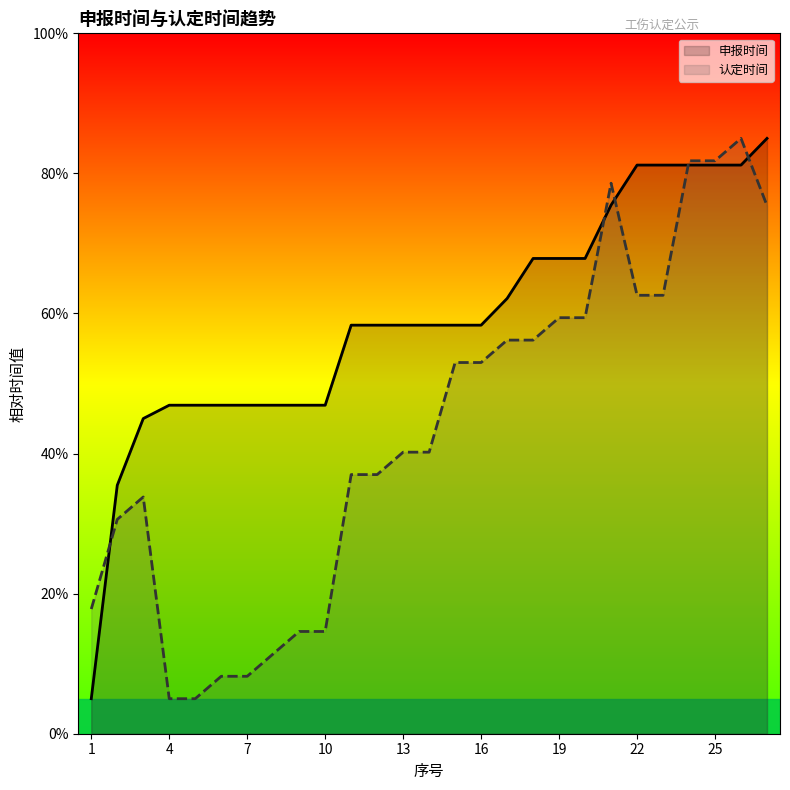

Which series has the largest total across all categories?

申报时间